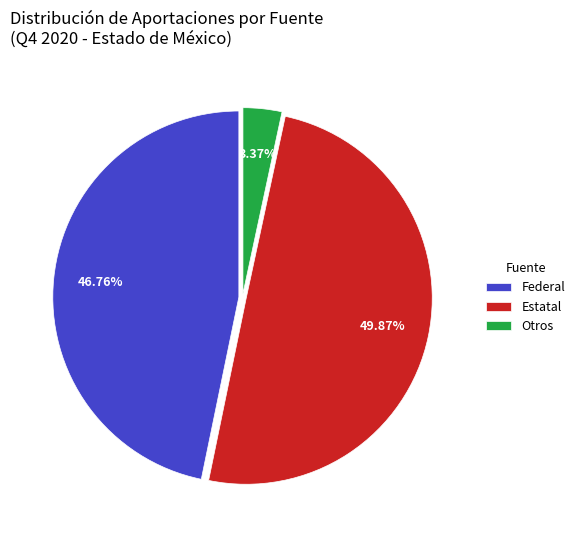

Between Estatal and Otros, which is larger?

Estatal